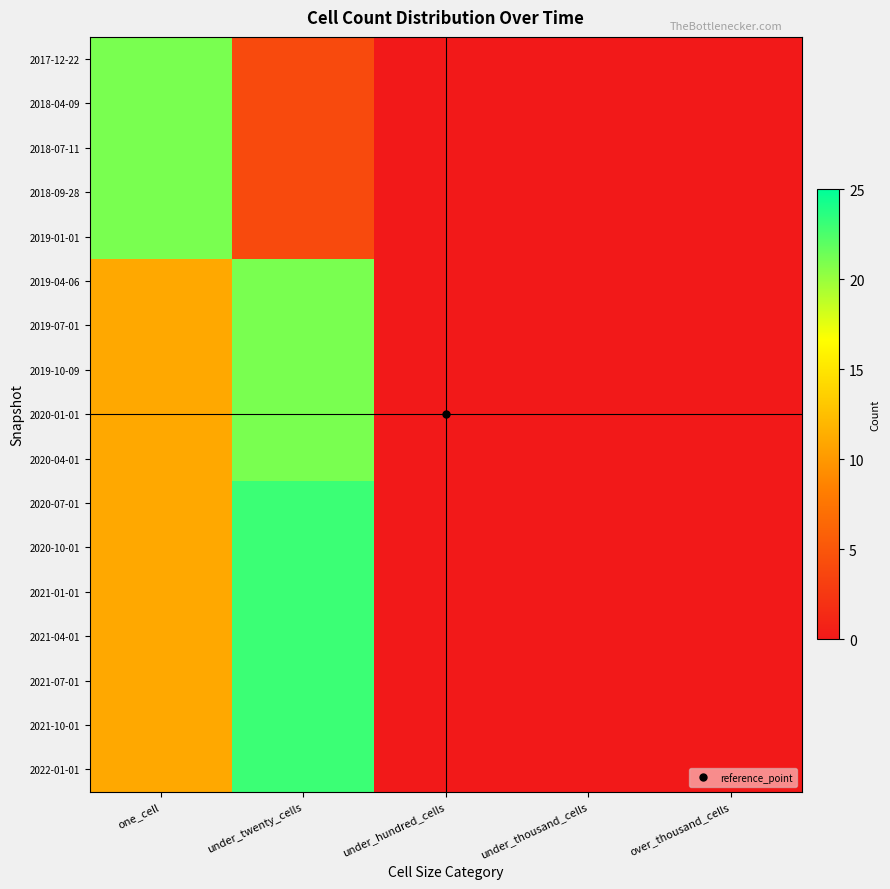

At under_thousand_cells, list the series in order from smallest to largest.

2017-12-22, 2018-04-09, 2018-07-11, 2018-09-28, 2019-01-01, 2019-04-06, 2019-07-01, 2019-10-09, 2020-01-01, 2020-04-01, 2020-07-01, 2020-10-01, 2021-01-01, 2021-04-01, 2021-07-01, 2021-10-01, 2022-01-01